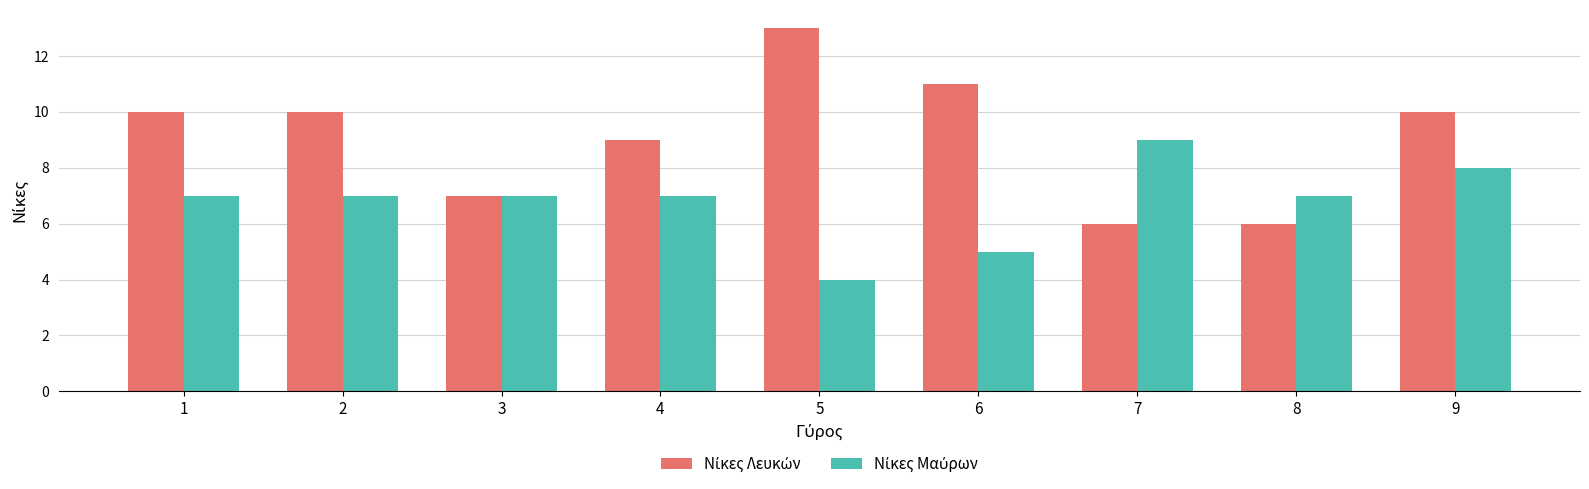

At which category is the sum across all series the highest?

9